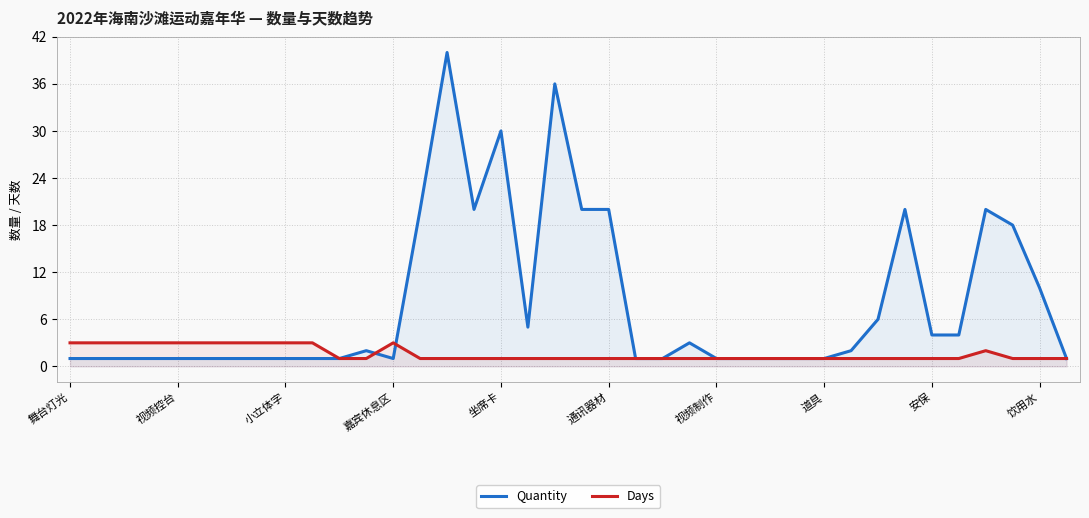

The Quantity series shows 0 at 坐席卡. True or false?

False